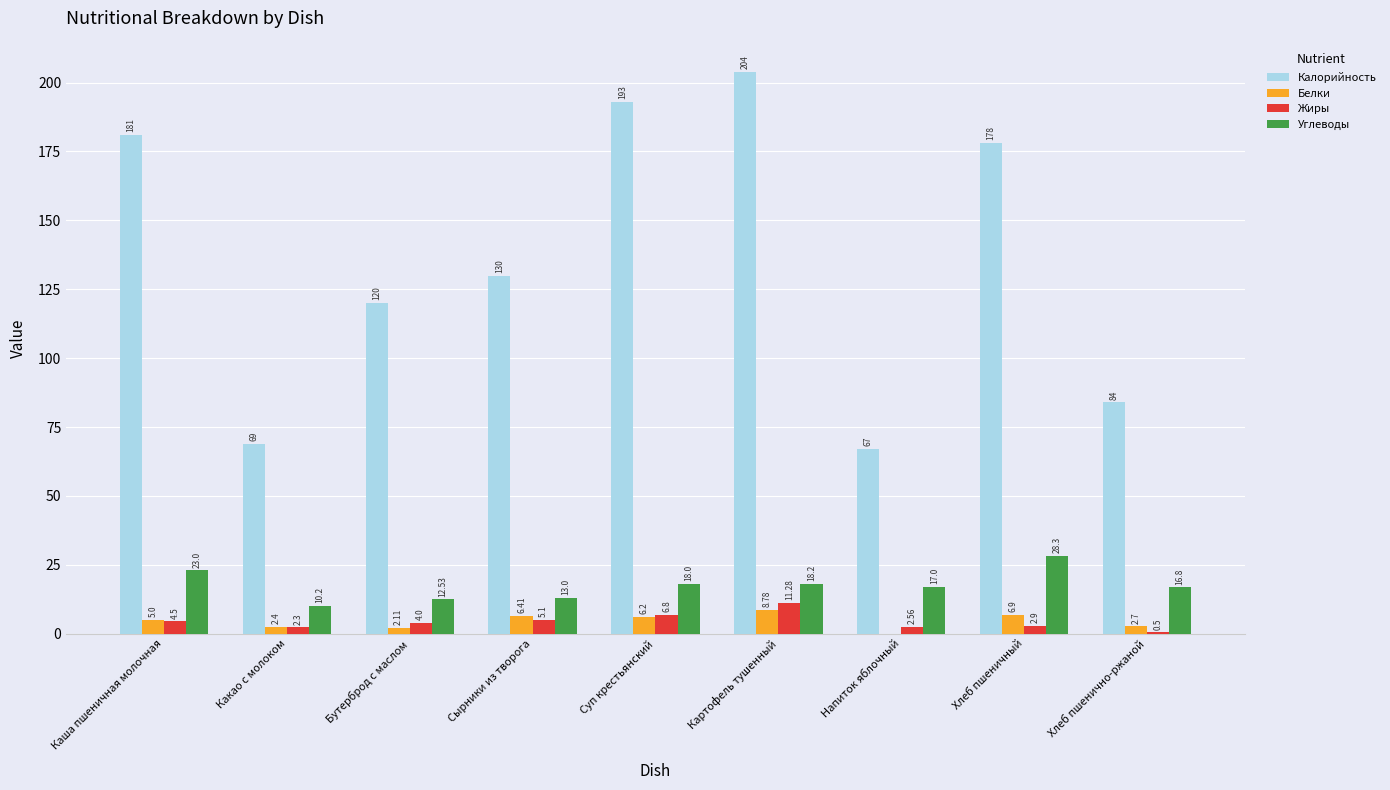

At which category is the sum across all series the highest?

Картофель тушенный